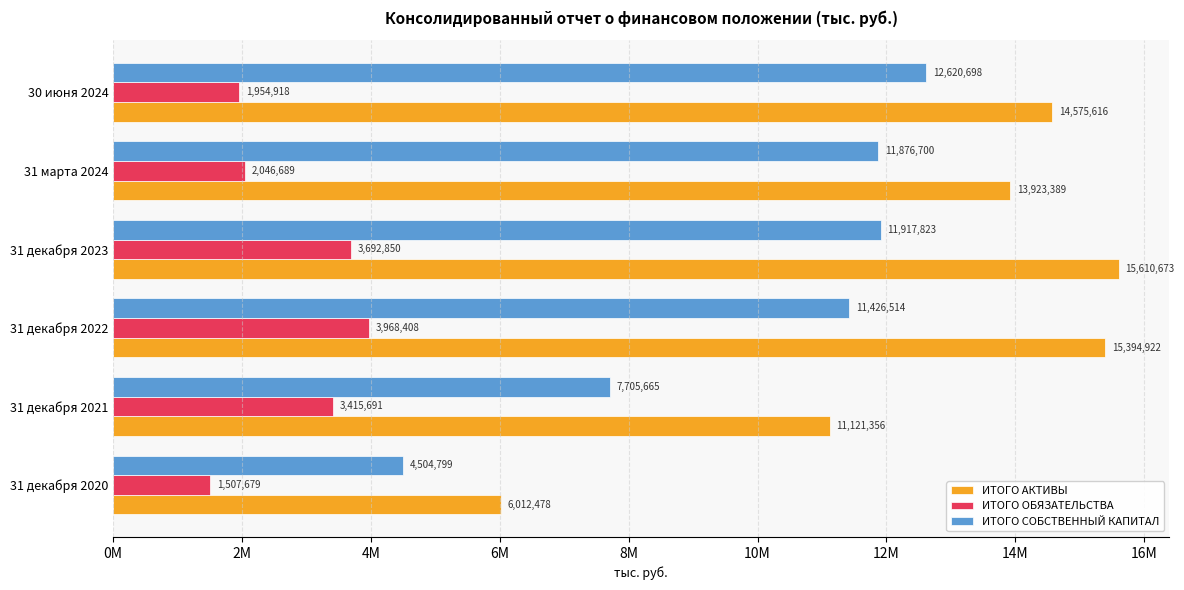

At which label is ИТОГО ОБЯЗАТЕЛЬСТВА closest to 2738043?

31 декабря 2021